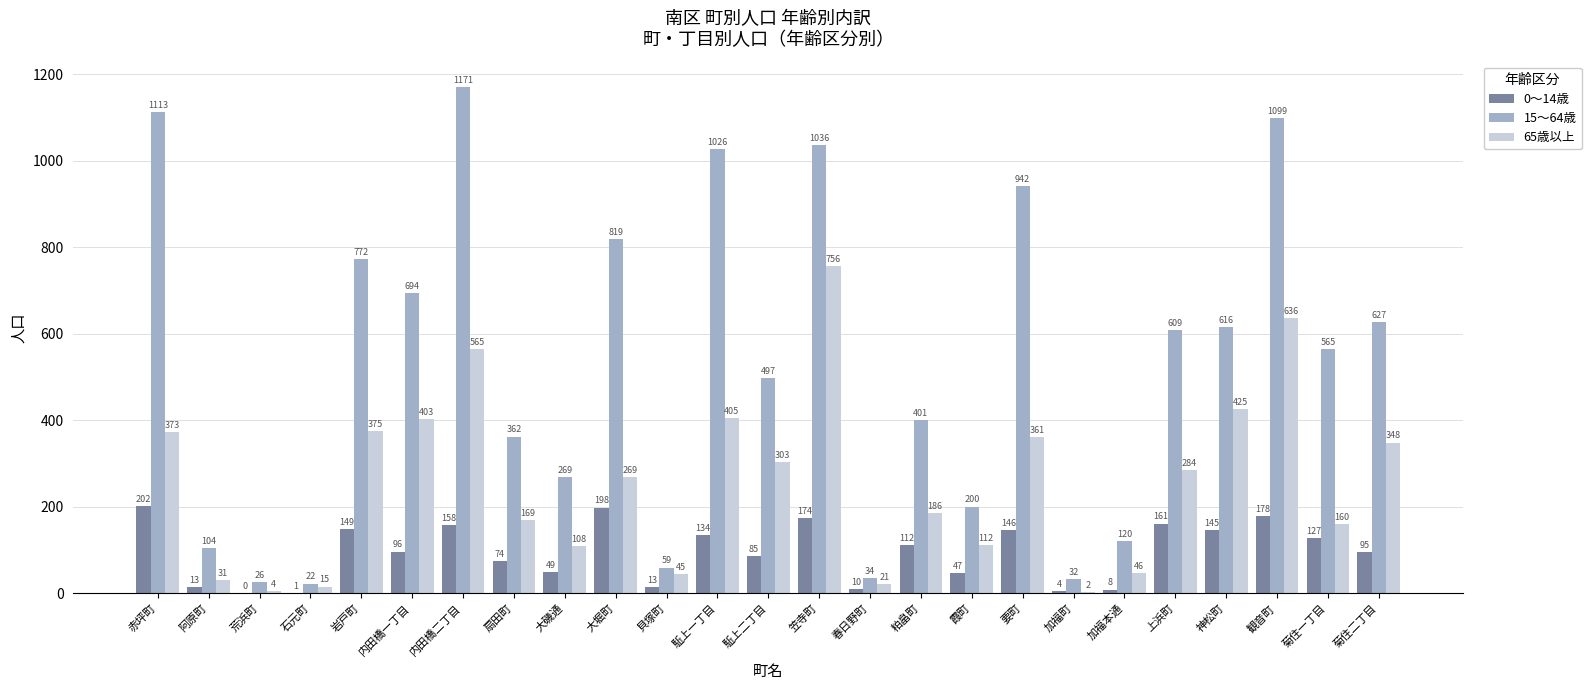

What are all the series names shown in the legend?

0～14歳, 15～64歳, 65歳以上